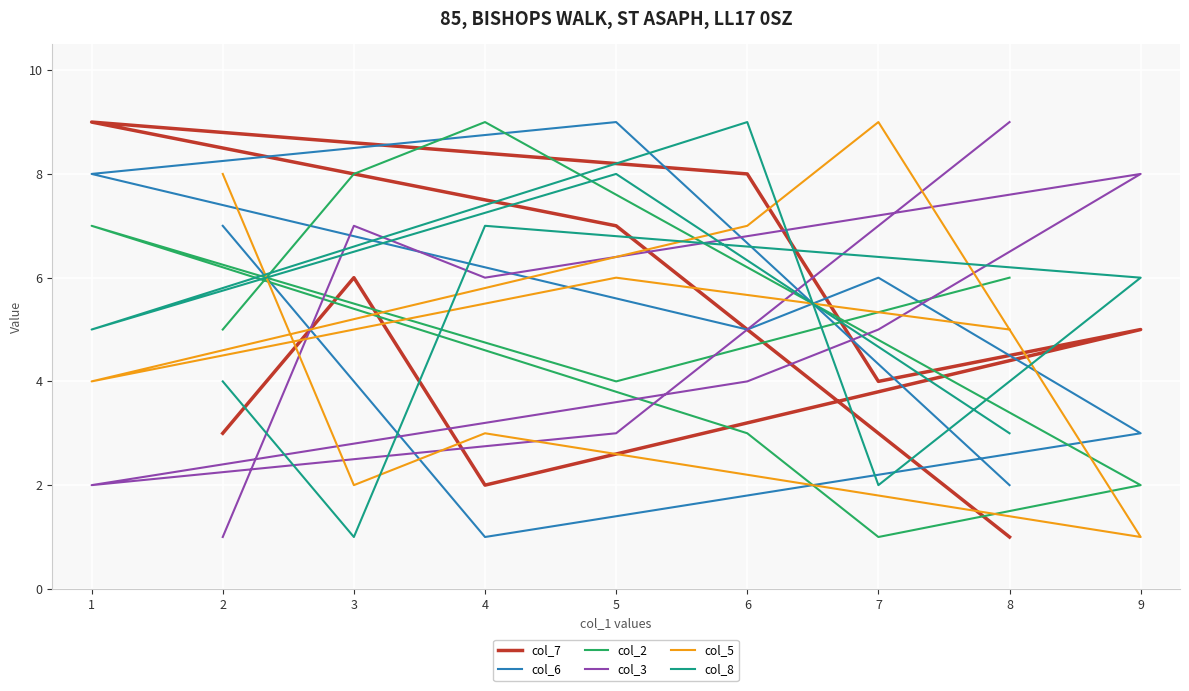

What is the difference between the highest and lowest values at 8?

8